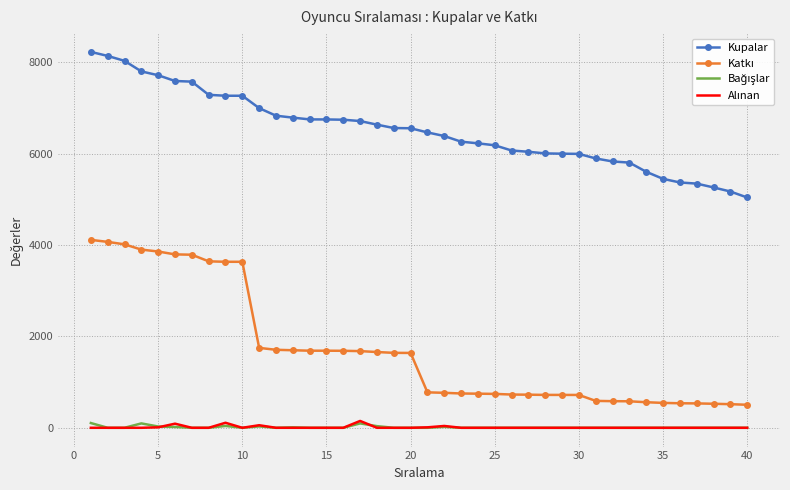

What is the greatest value displayed?

8231